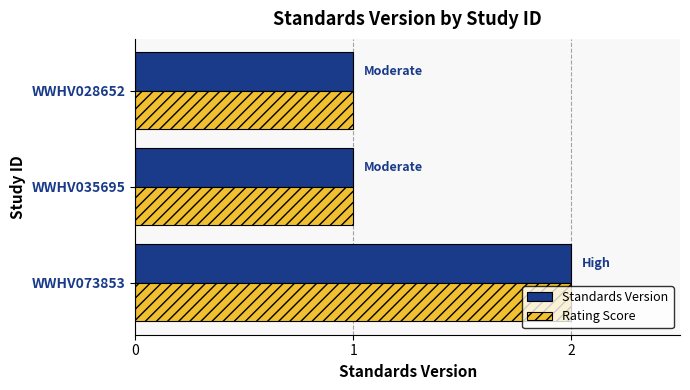

What is the maximum value for Rating Score?

2